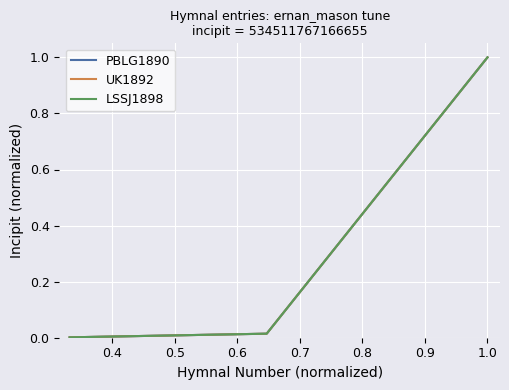

Is this an area chart (filled region under the line)?

No